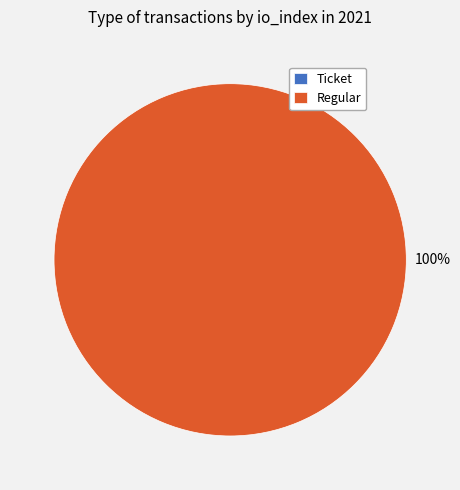

What is the smallest slice in the pie chart?

Ticket